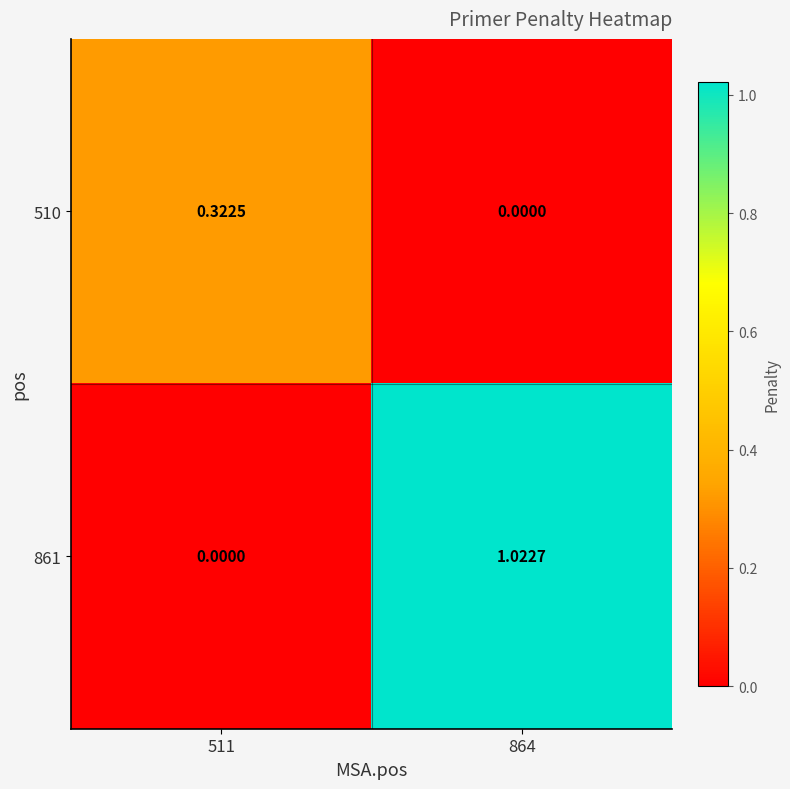

Which category has the highest value across all series?

864